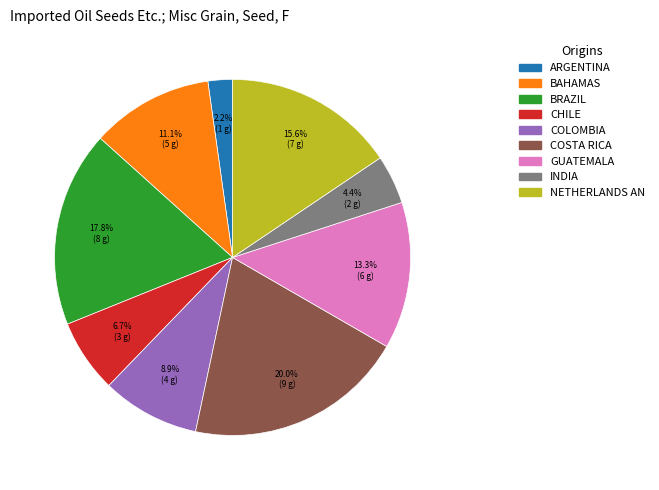

To the nearest percent, what is the difference between the largest and smallest slice percentages?

18%